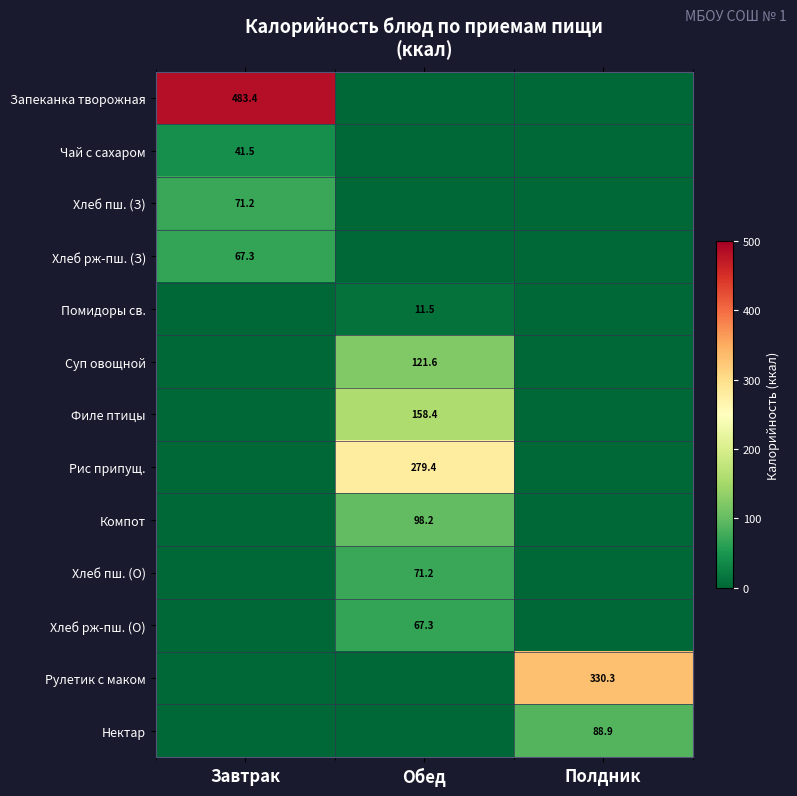

True or false: Суп овощной has a value of 57.9 at Обед.

False